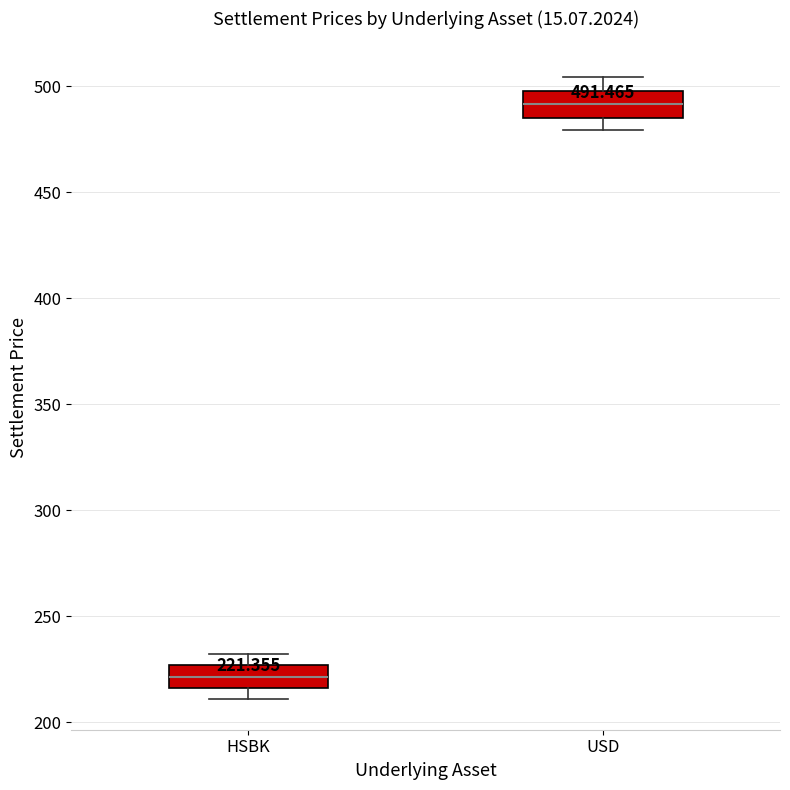

Which box's median line is the highest?

USD